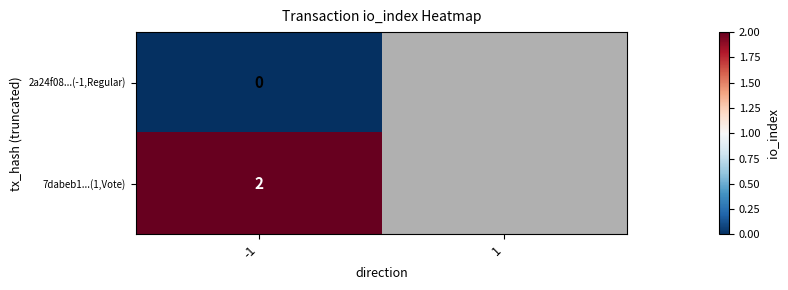

Is the value of 2a24f08...(-1,Regular) at -1 greater than the value of 7dabeb1...(1,Vote) at -1?

No